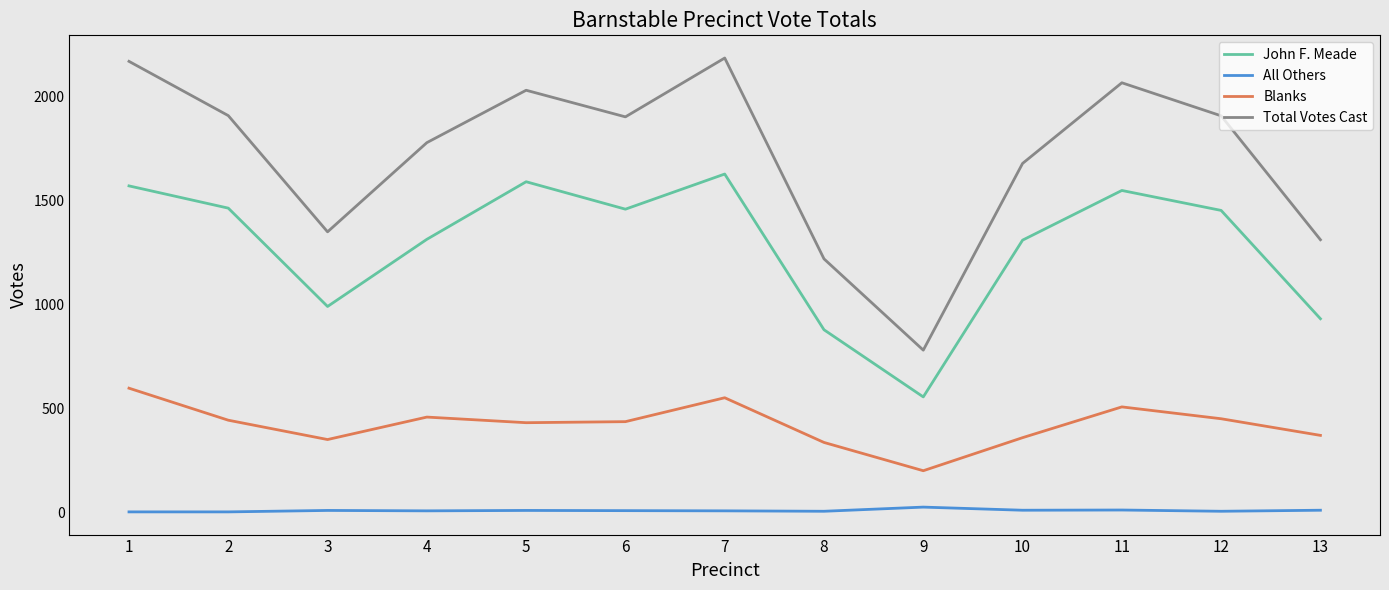

What value does the Total Votes Cast series have at 10, to the nearest 10?

1680